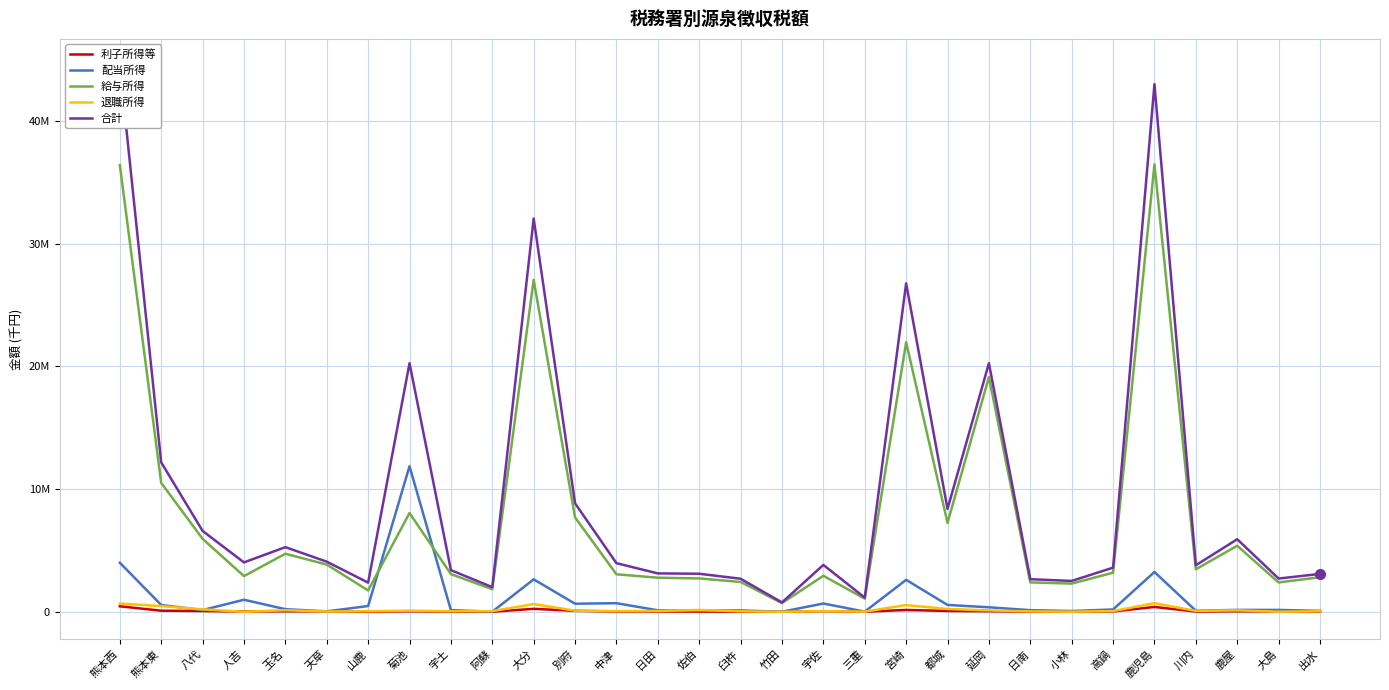

True or false: 合計 and 給与所得 intersect in this chart.

False